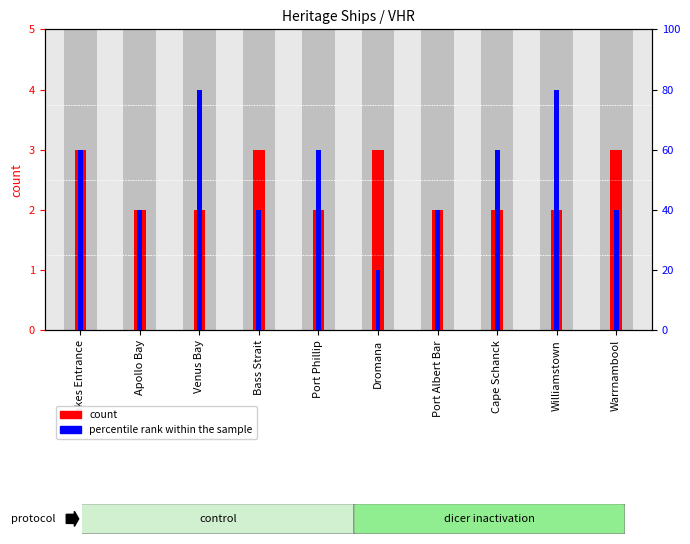

Where is percentile rank within the sample nearest to the value 50?

Lakes Entrance